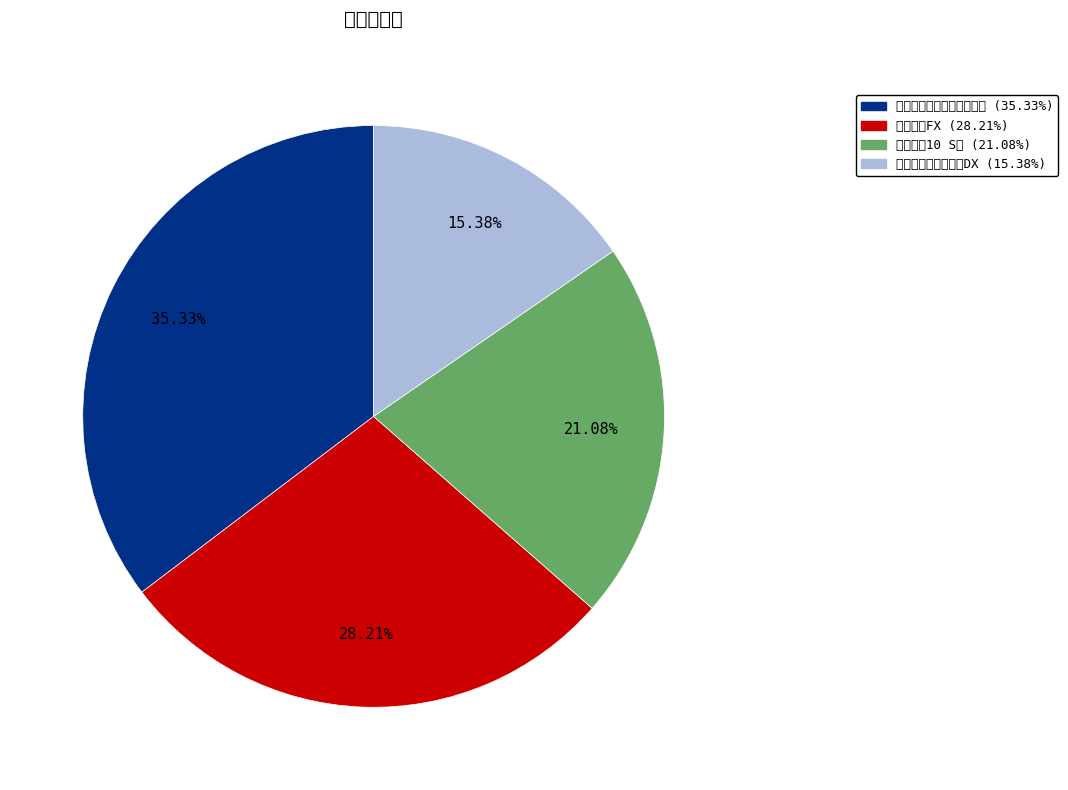

To the nearest percent, what is the average slice percentage?

25%